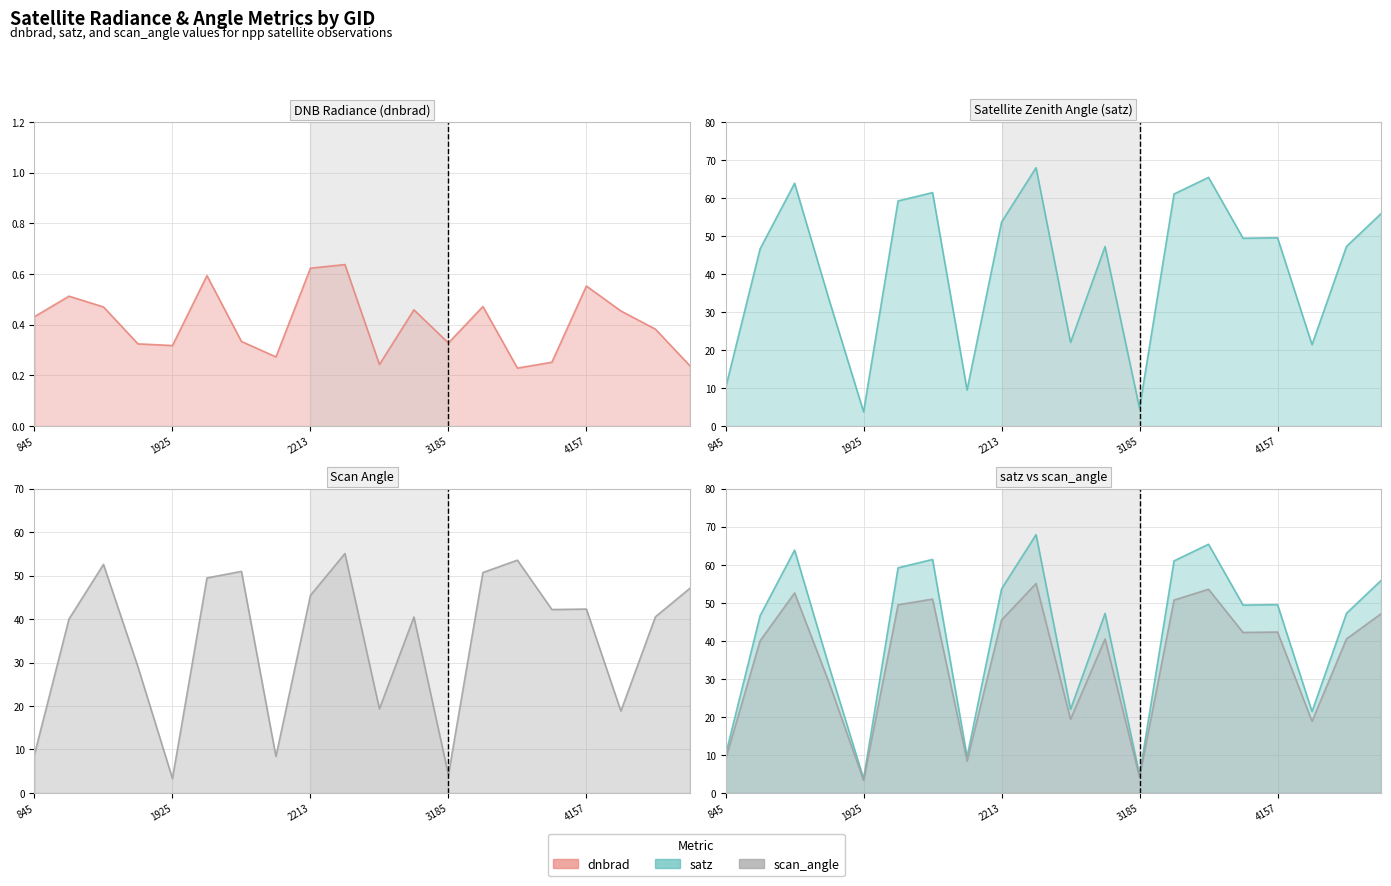

What is the maximum value shown in the chart?

67.9